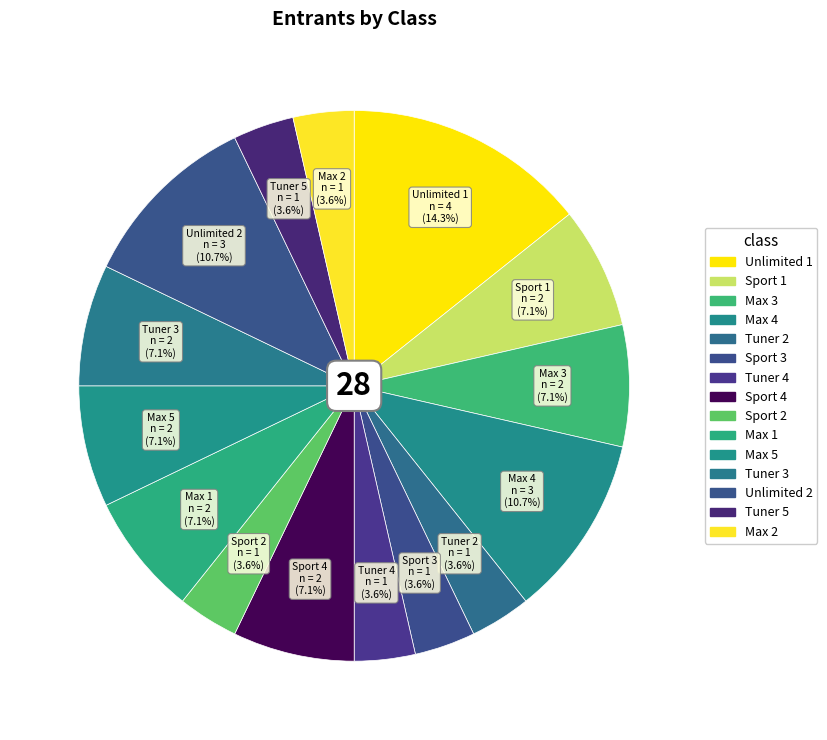

Count the number of slices in the pie.

15